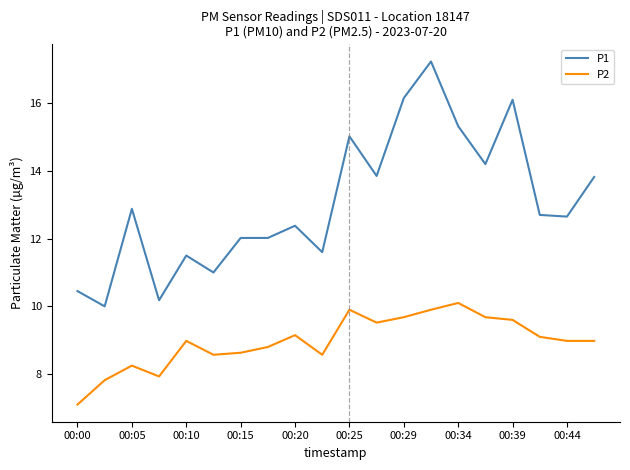

True or false: P1 and P2 intersect in this chart.

False